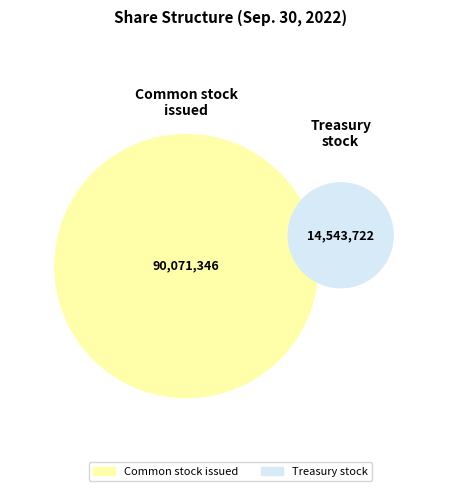

To the nearest percent, what is the difference between the largest and smallest slice percentages?

72%